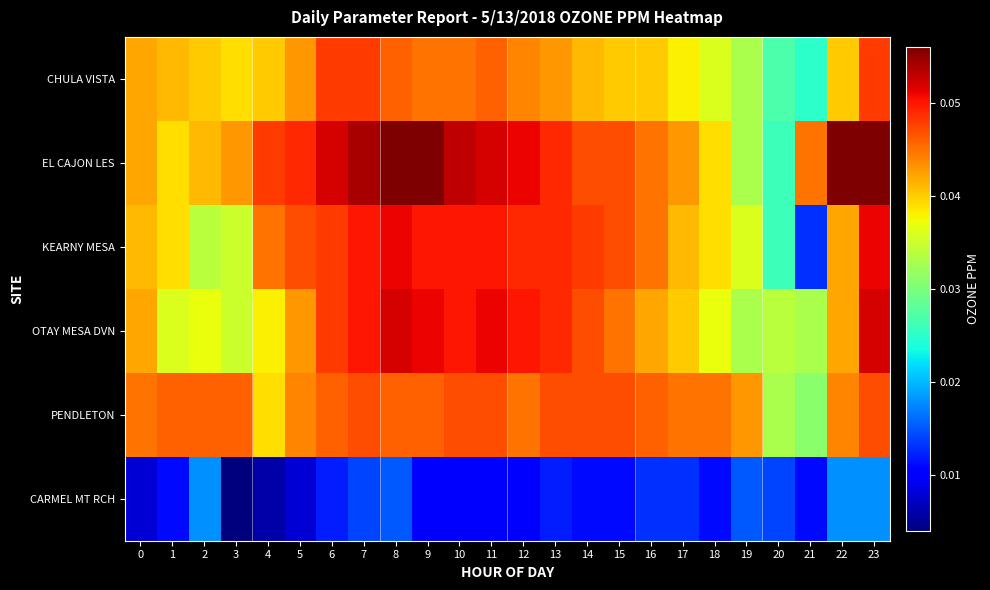

Reading right to left, extract all data points from this chart.

CHULA VISTA: 23=0.0	22=0.0	21=0.0	20=0.0	19=0.0	18=0.0	17=0.0	16=0.0	15=0.0	14=0.0	13=0.0	12=0.0	11=0.0	10=0.0	9=0.0	8=0.0	7=0.0	6=0.0	5=0.0	4=0.0	3=0.0	2=0.0	1=0.0	0=0.0
EL CAJON LES: 23=0.1	22=0.1	21=0.0	20=0.0	19=0.0	18=0.0	17=0.0	16=0.0	15=0.0	14=0.0	13=0.0	12=0.1	11=0.1	10=0.1	9=0.1	8=0.1	7=0.1	6=0.1	5=0.0	4=0.0	3=0.0	2=0.0	1=0.0	0=0.0
KEARNY MESA: 23=0.1	22=0.0	21=0.0	20=0.0	19=0.0	18=0.0	17=0.0	16=0.0	15=0.0	14=0.0	13=0.0	12=0.0	11=0.1	10=0.1	9=0.1	8=0.1	7=0.1	6=0.0	5=0.0	4=0.0	3=0.0	2=0.0	1=0.0	0=0.0
OTAY MESA DVN: 23=0.1	22=0.0	21=0.0	20=0.0	19=0.0	18=0.0	17=0.0	16=0.0	15=0.0	14=0.0	13=0.0	12=0.1	11=0.1	10=0.1	9=0.1	8=0.1	7=0.1	6=0.0	5=0.0	4=0.0	3=0.0	2=0.0	1=0.0	0=0.0
PENDLETON: 23=0.0	22=0.0	21=0.0	20=0.0	19=0.0	18=0.0	17=0.0	16=0.0	15=0.0	14=0.0	13=0.0	12=0.0	11=0.0	10=0.0	9=0.0	8=0.0	7=0.0	6=0.0	5=0.0	4=0.0	3=0.0	2=0.0	1=0.0	0=0.0
CARMEL MT RCH: 23=0.0	22=0.0	21=0.0	20=0.0	19=0.0	18=0.0	17=0.0	16=0.0	15=0.0	14=0.0	13=0.0	12=0.0	11=0.0	10=0.0	9=0.0	8=0.0	7=0.0	6=0.0	5=0.0	4=0.0	3=0.0	2=0.0	1=0.0	0=0.0